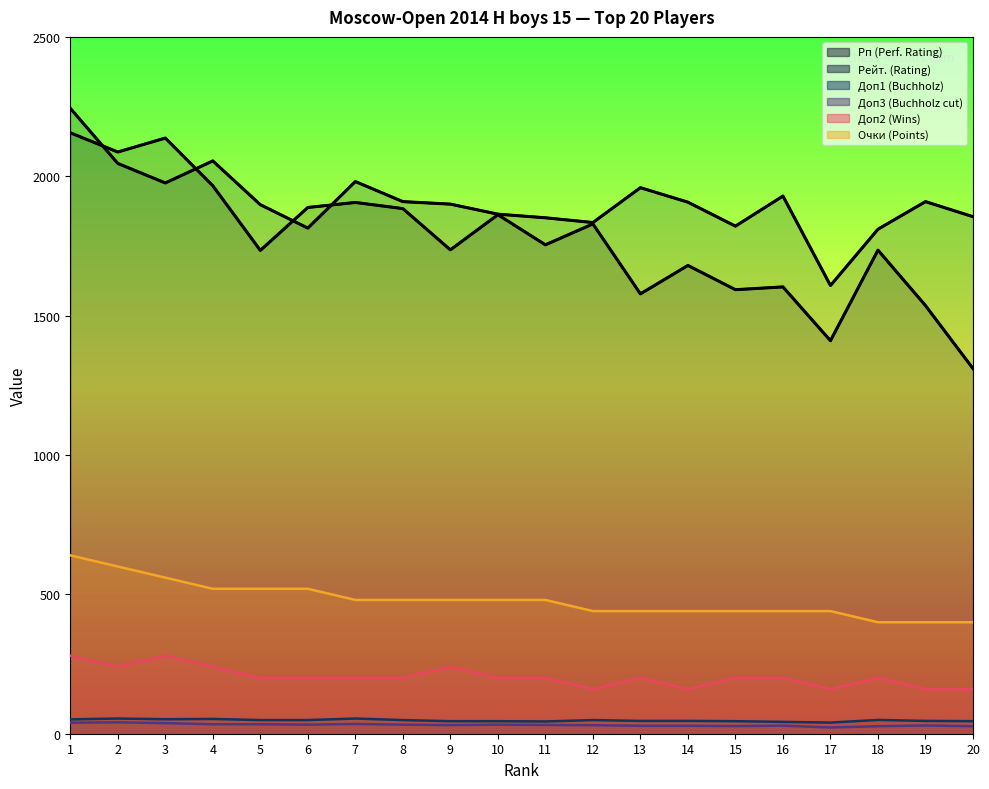

How many Очки values are between 440 and 520?

14